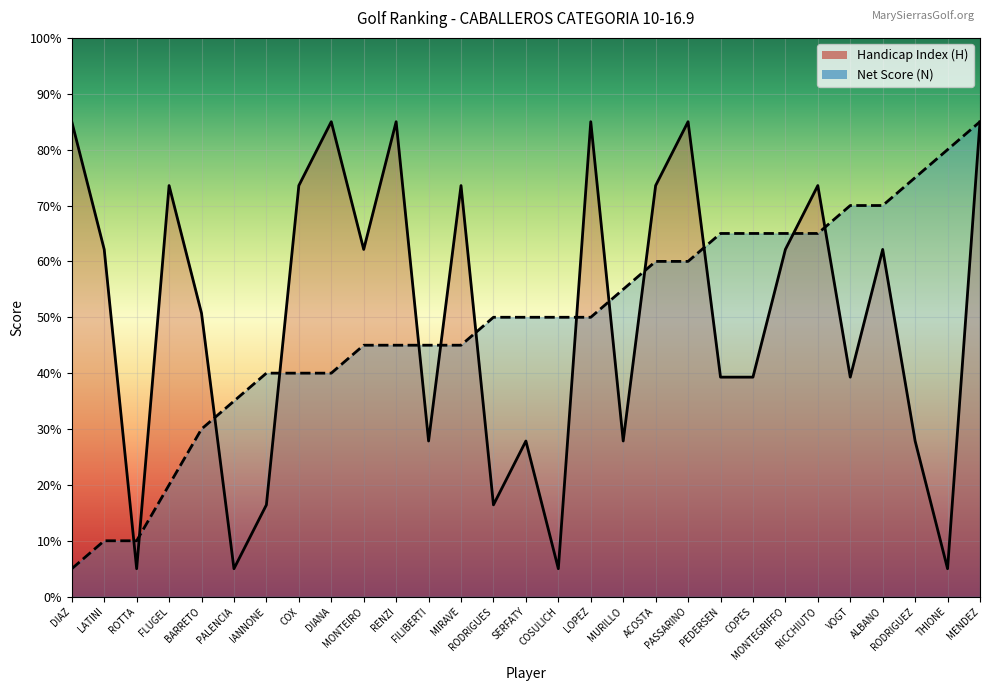

Where is the first local minimum for Handicap Index (H)?

ROTTA